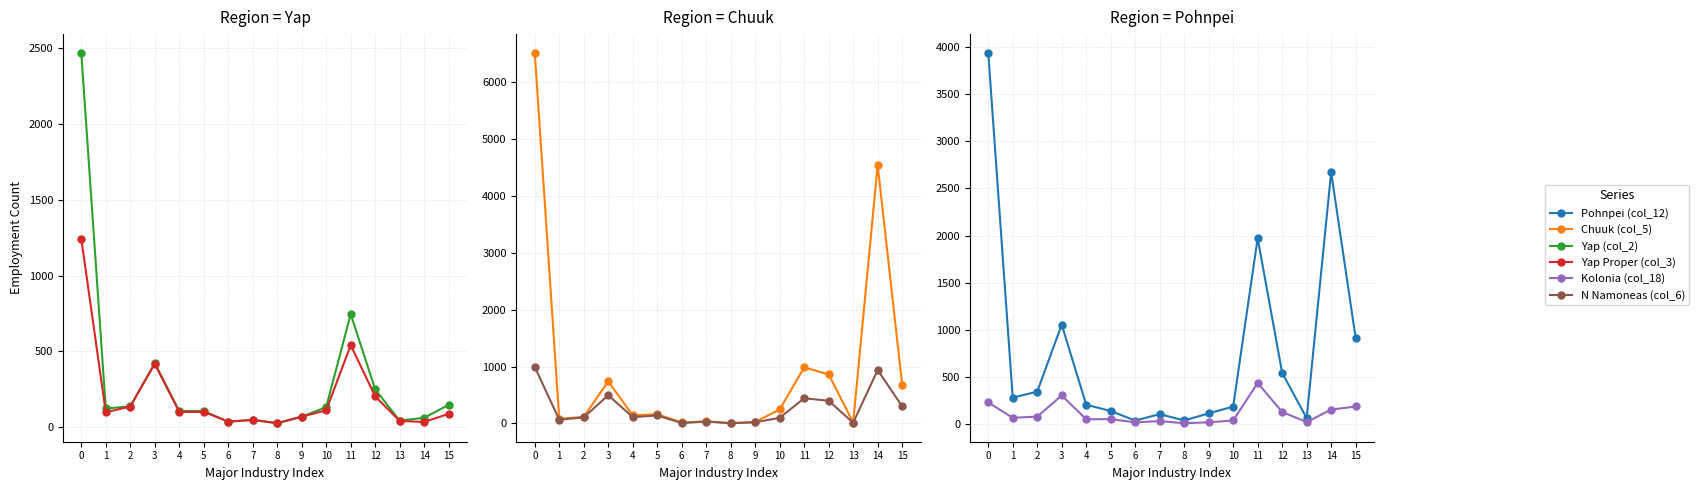

True or false: Pohnpei (col_12) has more than 2 interior local peaks.

True